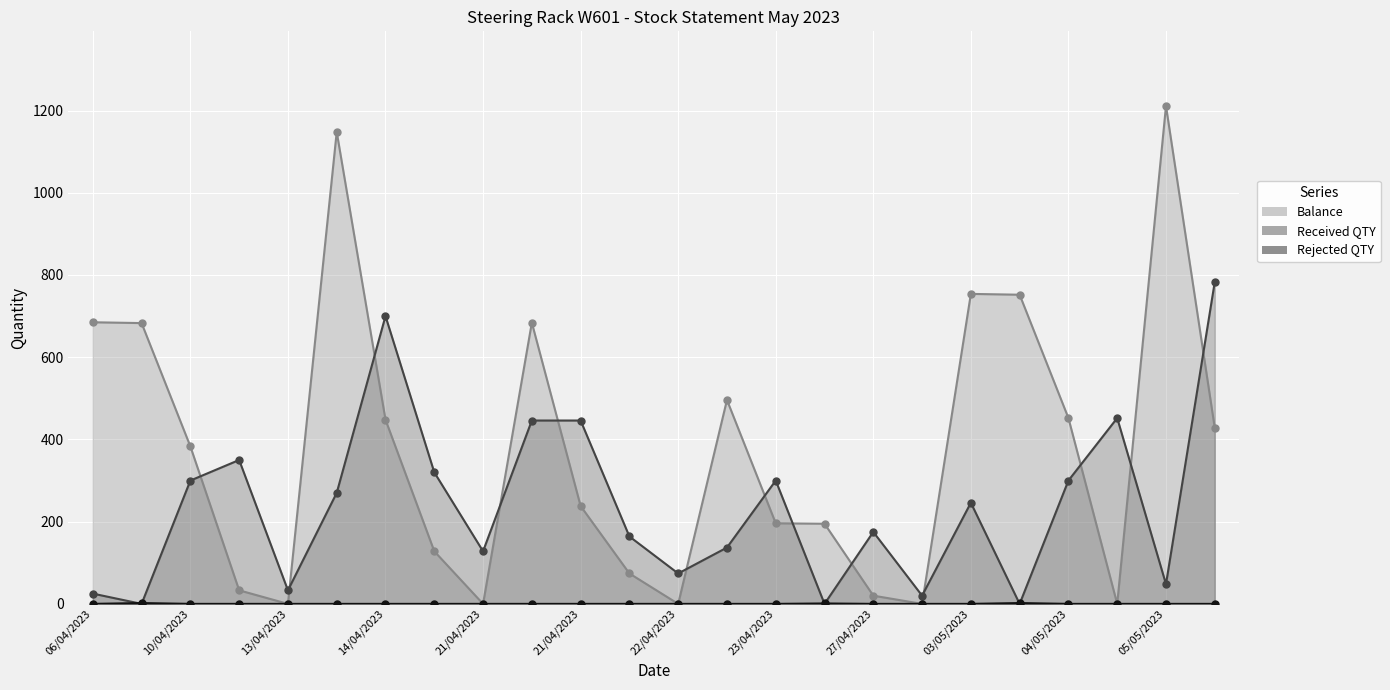

Which has a higher value, 06/04/2023 or 21/04/2023?

06/04/2023